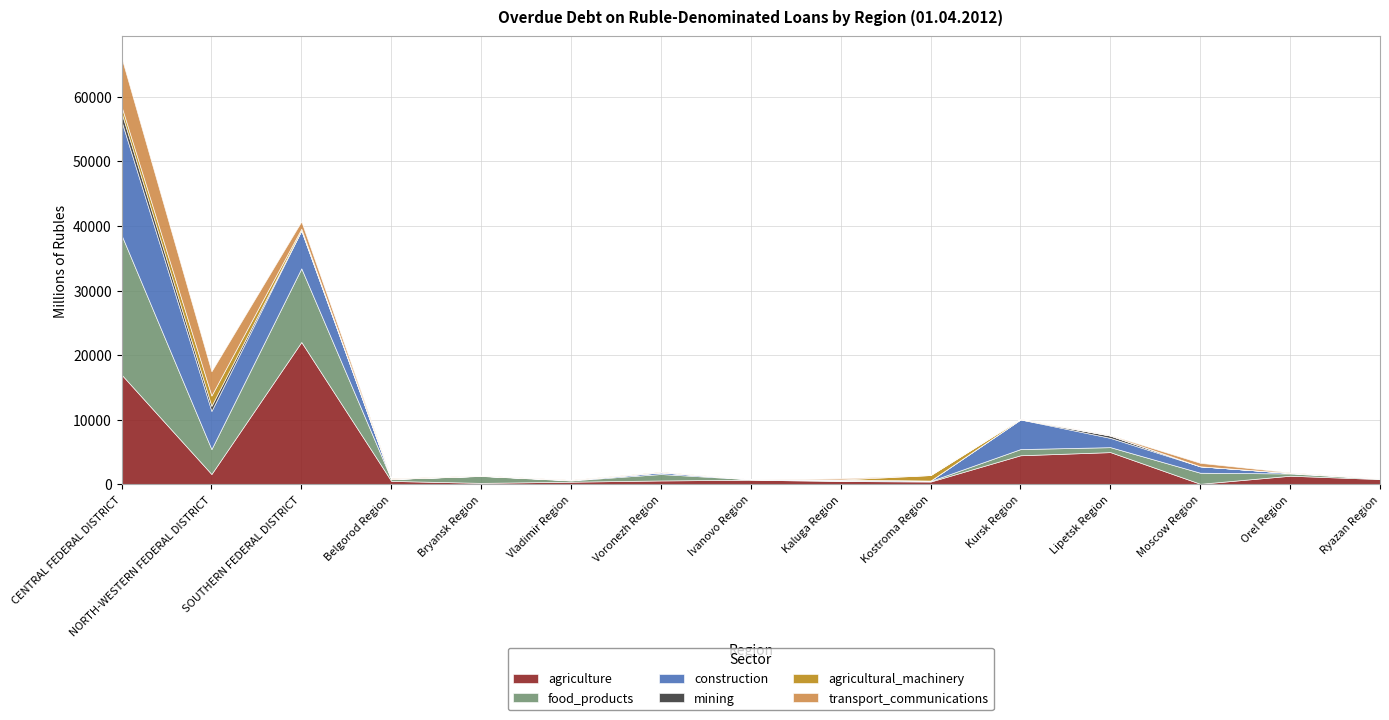

List the labels in order of mining value, smallest first.

Belgorod Region, Bryansk Region, Vladimir Region, Voronezh Region, Kaluga Region, Kostroma Region, Kursk Region, Moscow Region, Orel Region, Ryazan Region, SOUTHERN FEDERAL DISTRICT, Ivanovo Region, Lipetsk Region, NORTH-WESTERN FEDERAL DISTRICT, CENTRAL FEDERAL DISTRICT